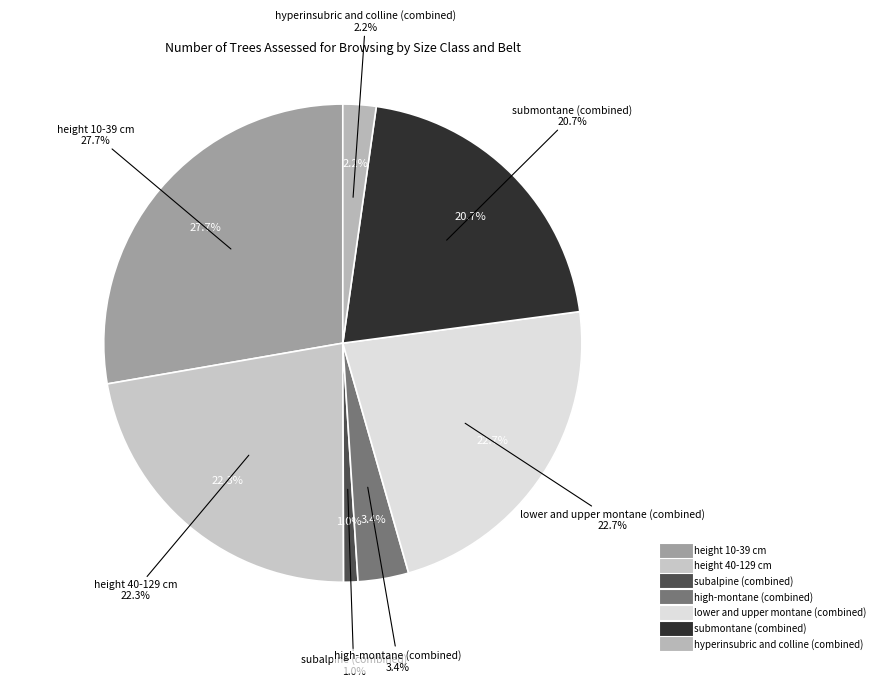

To the nearest percent, what portion does lower and upper montane represent?

23%